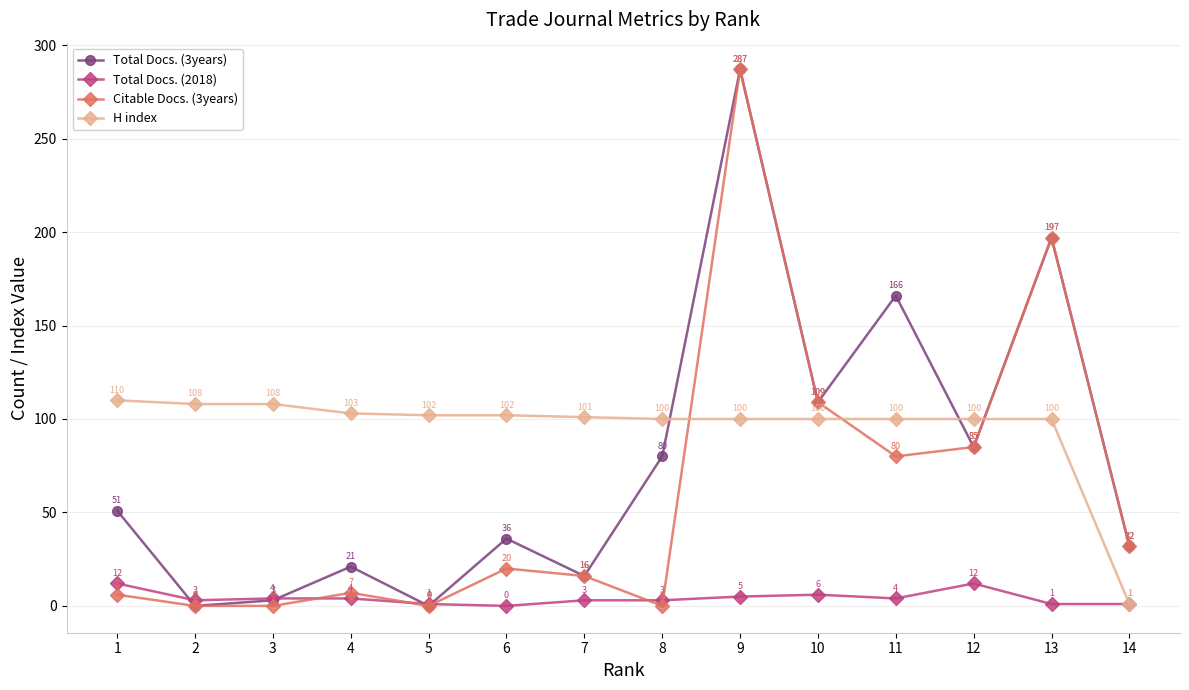

At which category is the sum across all series the highest?

9